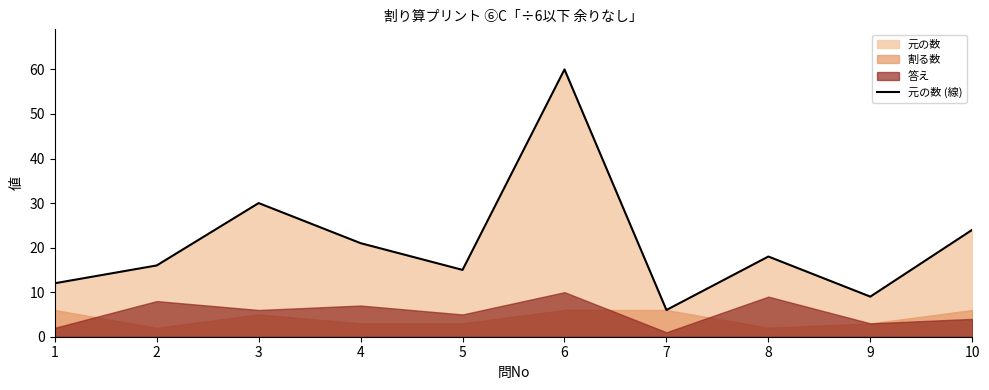

Is it true that 元の数 (線) equals 3 at 9?

False